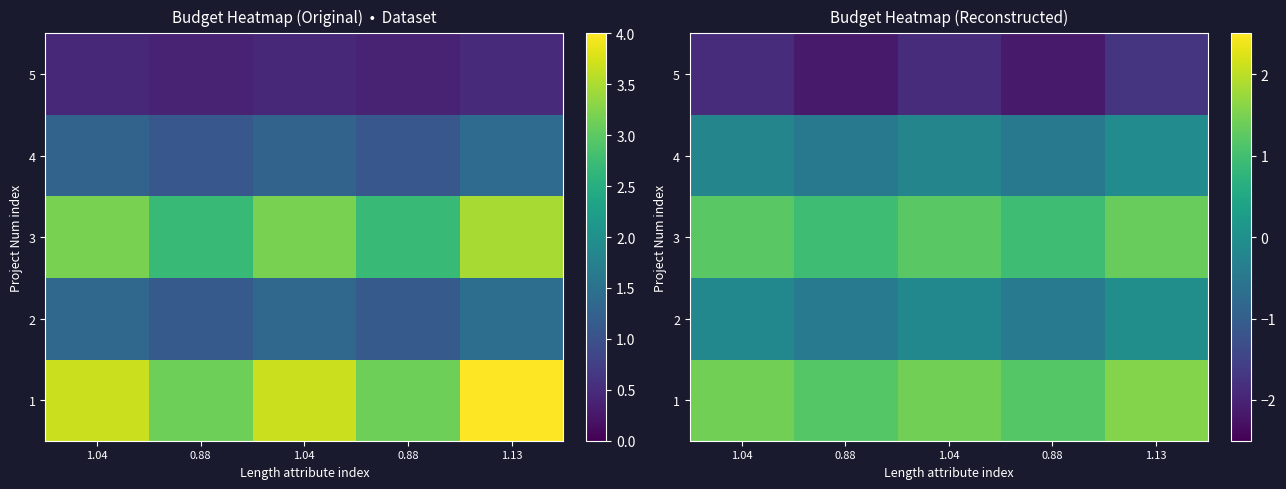

True or false: 5 has a value of -2.1 at 0.88.

True